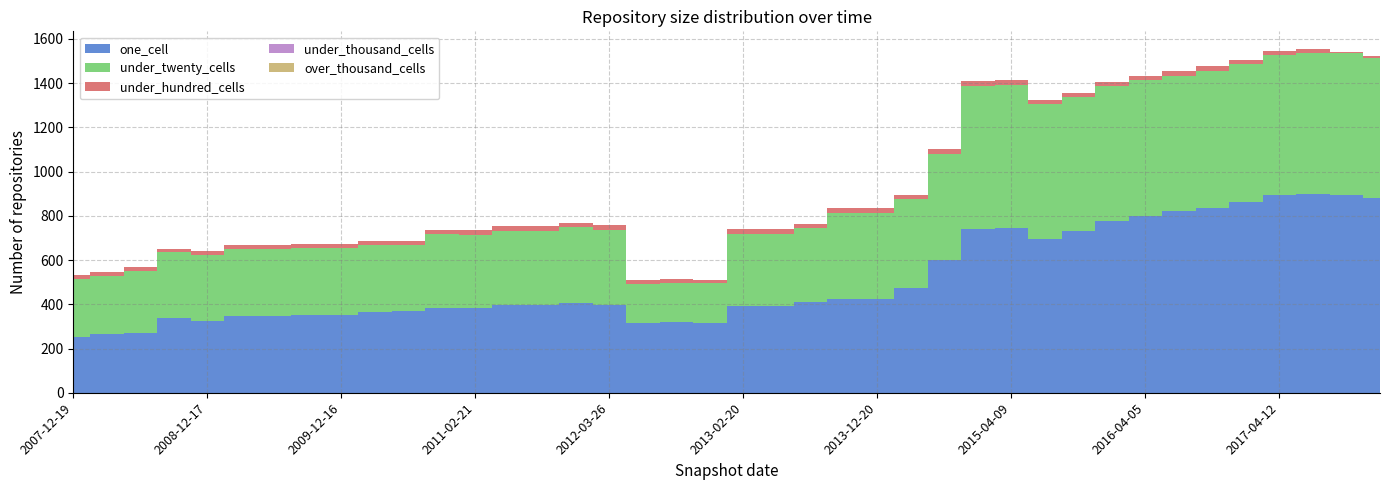

Reading left to right, list all the values displayed in this chart.

one_cell: 2007-12-19=254	2008-04-01=265	2008-06-27=272	2008-10-10=336	2008-12-17=323	2009-04-06=347	2009-06-17=347	2009-09-25=351	2009-12-16=352	2010-04-01=366	2010-07-26=368	2010-11-17=382	2011-02-21=382	2011-06-10=395	2011-09-05=395	2012-01-18=407	2012-03-26=396	2012-07-13=317	2012-10-31=319	2012-12-11=317	2013-02-20=391	2013-05-21=393	2013-07-09=410	2013-09-10=425	2013-12-20=425	2014-03-28=473	2014-09-08=599	2015-01-19=741	2015-04-09=746	2015-07-03=697	2015-10-01=729	2016-01-04=775	2016-04-05=800	2016-07-04=821	2016-10-07=837	2016-12-27=863	2017-04-12=892	2017-07-24=897	2017-10-12=895	2017-12-22=882
under_twenty_cells: 2007-12-19=262	2008-04-01=264	2008-06-27=280	2008-10-10=300	2008-12-17=299	2009-04-06=301	2009-06-17=301	2009-09-25=302	2009-12-16=302	2010-04-01=302	2010-07-26=301	2010-11-17=334	2011-02-21=333	2011-06-10=338	2011-09-05=338	2012-01-18=341	2012-03-26=341	2012-07-13=175	2012-10-31=177	2012-12-11=177	2013-02-20=327	2013-05-21=325	2013-07-09=334	2013-09-10=388	2013-12-20=388	2014-03-28=402	2014-09-08=480	2015-01-19=644	2015-04-09=644	2015-07-03=607	2015-10-01=608	2016-01-04=610	2016-04-05=614	2016-07-04=613	2016-10-07=619	2016-12-27=622	2017-04-12=635	2017-07-24=638	2017-10-12=640	2017-12-22=632
under_hundred_cells: 2007-12-19=16	2008-04-01=16	2008-06-27=16	2008-10-10=16	2008-12-17=18	2009-04-06=19	2009-06-17=19	2009-09-25=19	2009-12-16=19	2010-04-01=19	2010-07-26=19	2010-11-17=19	2011-02-21=20	2011-06-10=20	2011-09-05=20	2012-01-18=20	2012-03-26=20	2012-07-13=17	2012-10-31=17	2012-12-11=17	2013-02-20=20	2013-05-21=20	2013-07-09=20	2013-09-10=21	2013-12-20=21	2014-03-28=21	2014-09-08=21	2015-01-19=25	2015-04-09=25	2015-07-03=20	2015-10-01=20	2016-01-04=20	2016-04-05=20	2016-07-04=19	2016-10-07=20	2016-12-27=19	2017-04-12=19	2017-07-24=21	2017-10-12=6	2017-12-22=8
under_thousand_cells: 2007-12-19=0	2008-04-01=0	2008-06-27=0	2008-10-10=0	2008-12-17=0	2009-04-06=0	2009-06-17=0	2009-09-25=0	2009-12-16=0	2010-04-01=0	2010-07-26=0	2010-11-17=0	2011-02-21=0	2011-06-10=0	2011-09-05=0	2012-01-18=0	2012-03-26=0	2012-07-13=0	2012-10-31=0	2012-12-11=0	2013-02-20=0	2013-05-21=0	2013-07-09=0	2013-09-10=0	2013-12-20=0	2014-03-28=0	2014-09-08=0	2015-01-19=0	2015-04-09=0	2015-07-03=0	2015-10-01=0	2016-01-04=0	2016-04-05=0	2016-07-04=0	2016-10-07=0	2016-12-27=0	2017-04-12=0	2017-07-24=0	2017-10-12=0	2017-12-22=0
over_thousand_cells: 2007-12-19=0	2008-04-01=0	2008-06-27=0	2008-10-10=0	2008-12-17=0	2009-04-06=0	2009-06-17=0	2009-09-25=0	2009-12-16=0	2010-04-01=0	2010-07-26=0	2010-11-17=0	2011-02-21=0	2011-06-10=0	2011-09-05=0	2012-01-18=0	2012-03-26=0	2012-07-13=0	2012-10-31=0	2012-12-11=0	2013-02-20=0	2013-05-21=0	2013-07-09=0	2013-09-10=0	2013-12-20=0	2014-03-28=0	2014-09-08=0	2015-01-19=0	2015-04-09=0	2015-07-03=0	2015-10-01=0	2016-01-04=0	2016-04-05=0	2016-07-04=0	2016-10-07=0	2016-12-27=0	2017-04-12=0	2017-07-24=0	2017-10-12=0	2017-12-22=0